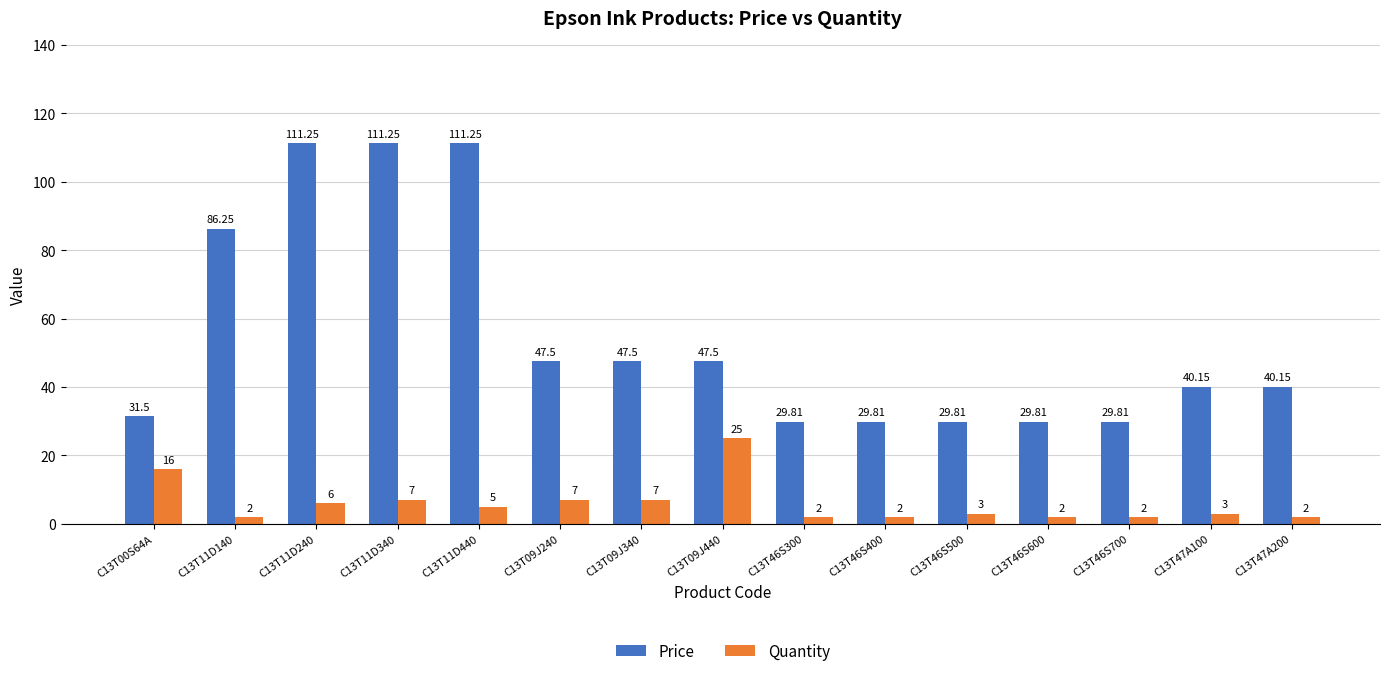

What position from the right is C13T11D440?

11